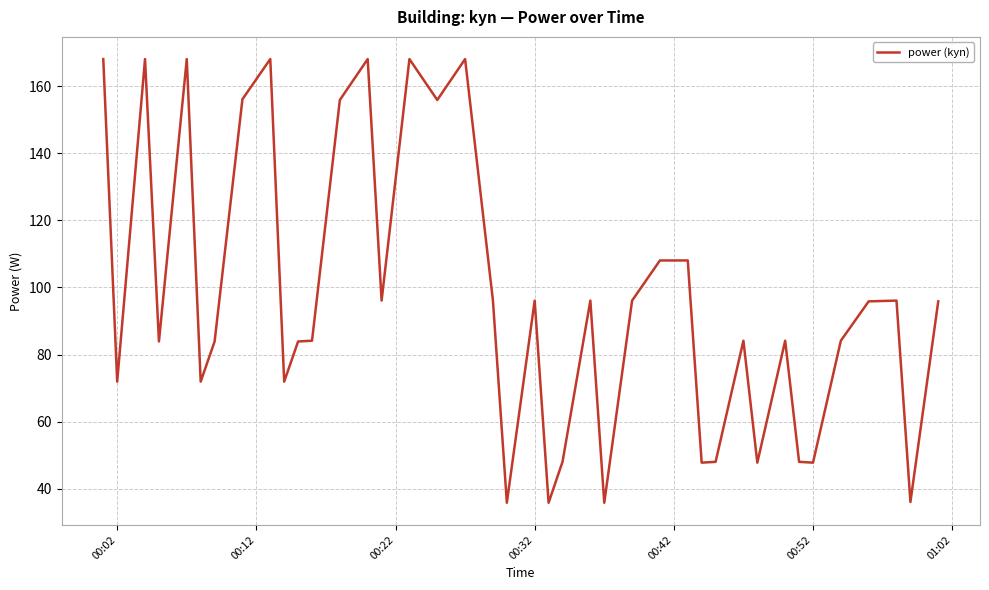

What is the difference between the maximum and minimum values?

132.2